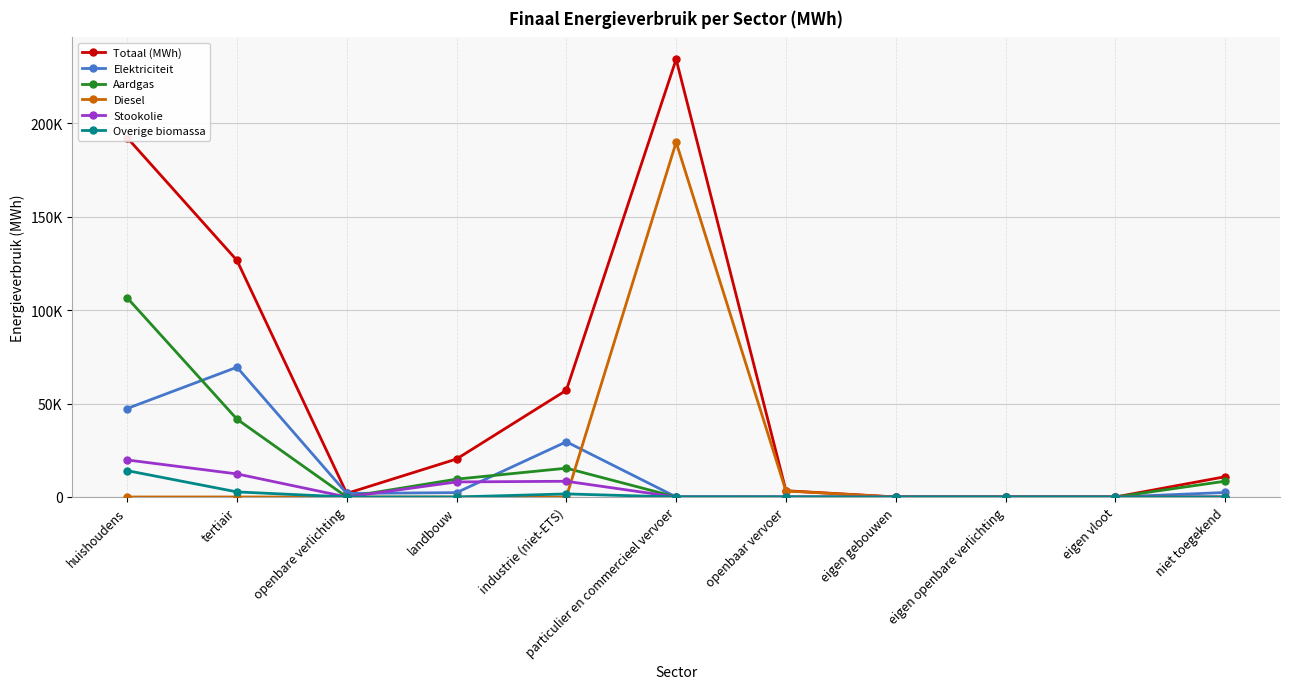

The Elektriciteit series shows 48382.6 at openbaar vervoer. True or false?

False